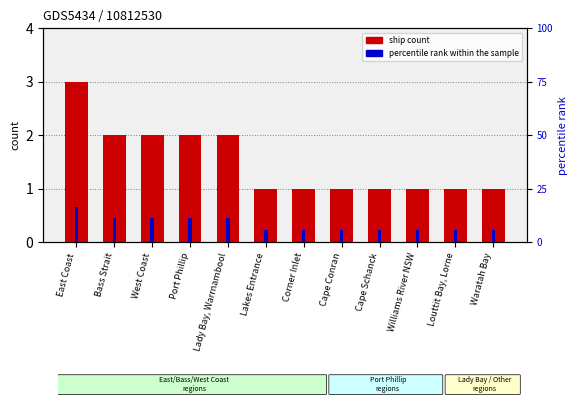

How many groups of bars are there?

12